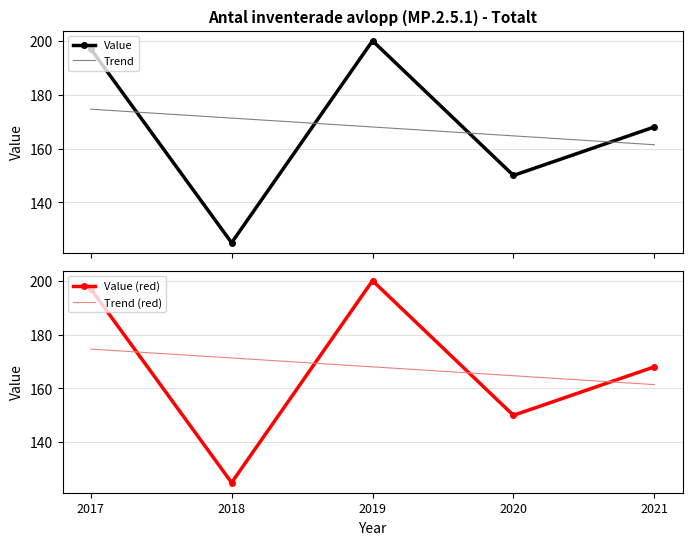

What is the maximum value for Trend (red)?

174.6